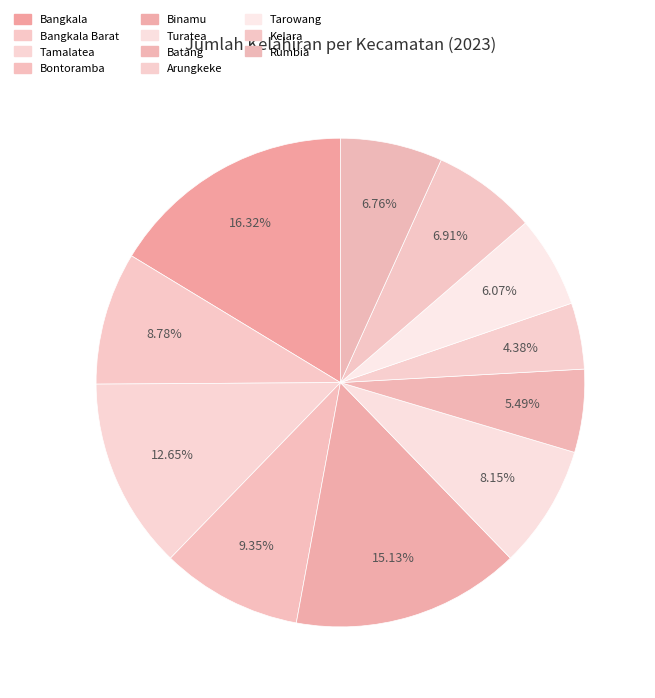

Count the number of slices in the pie.

11